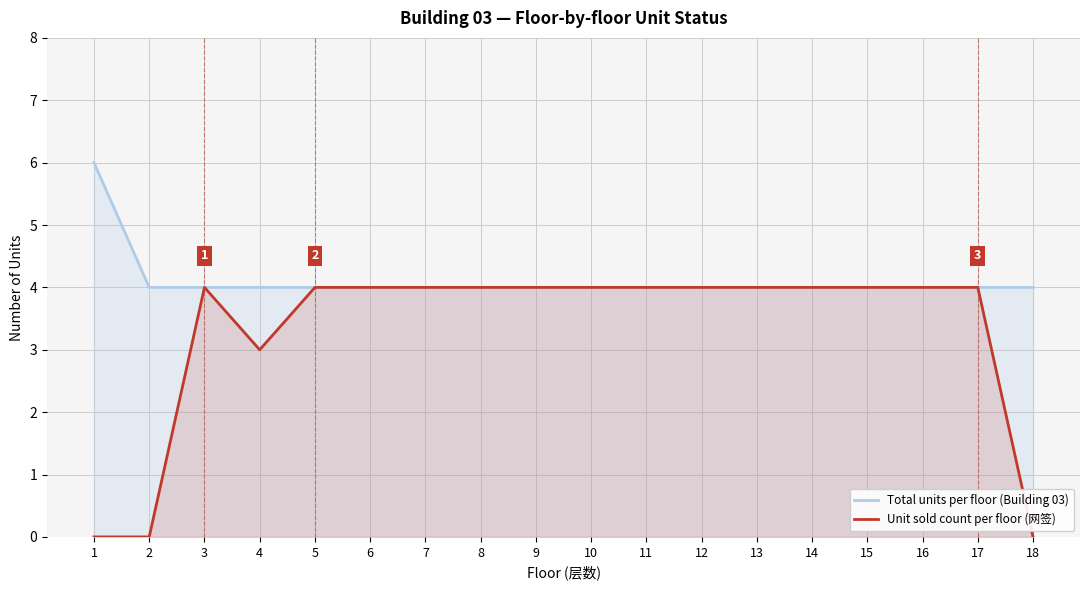

What is the value of the Unit sold count per floor (网签) point at the 3rd from the left?

4